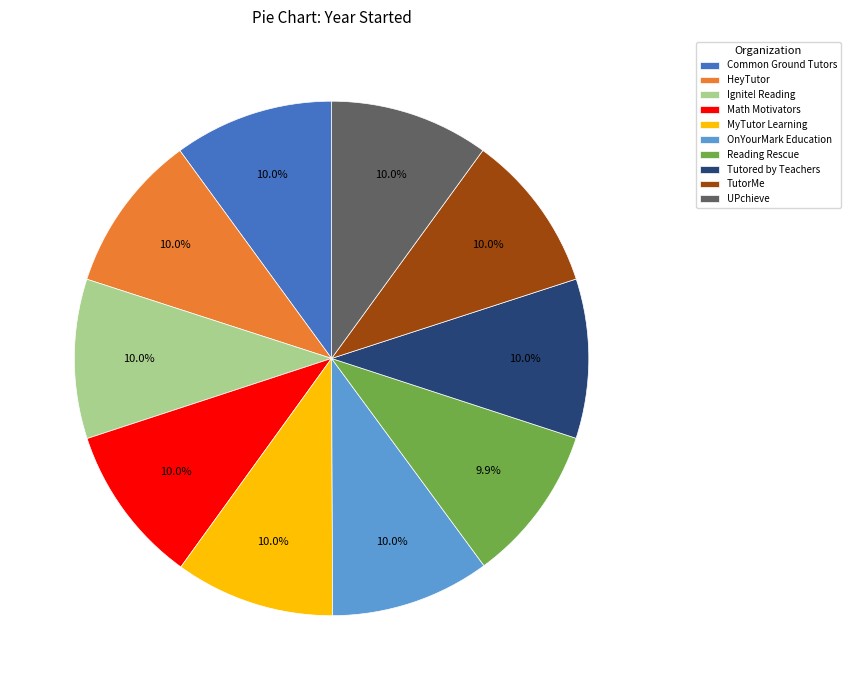

How many segments does this pie chart have?

10